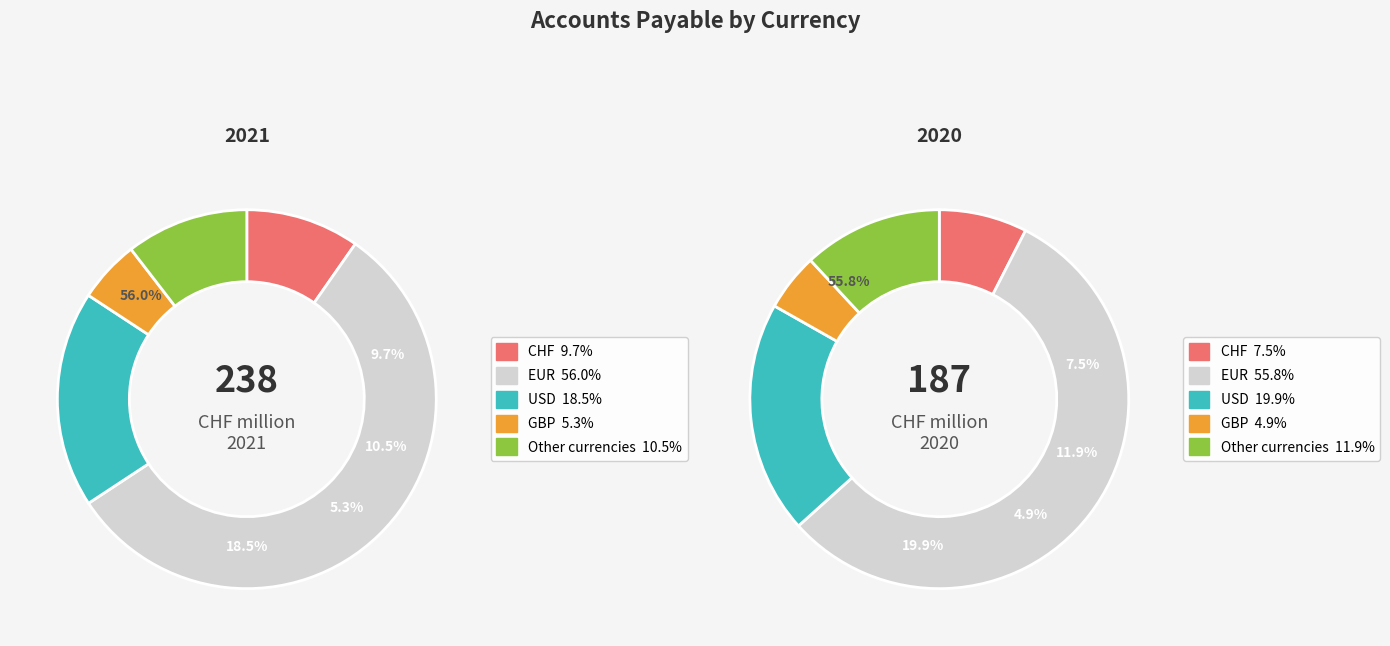

What percentage is NOT represented by EUR?

44.0%